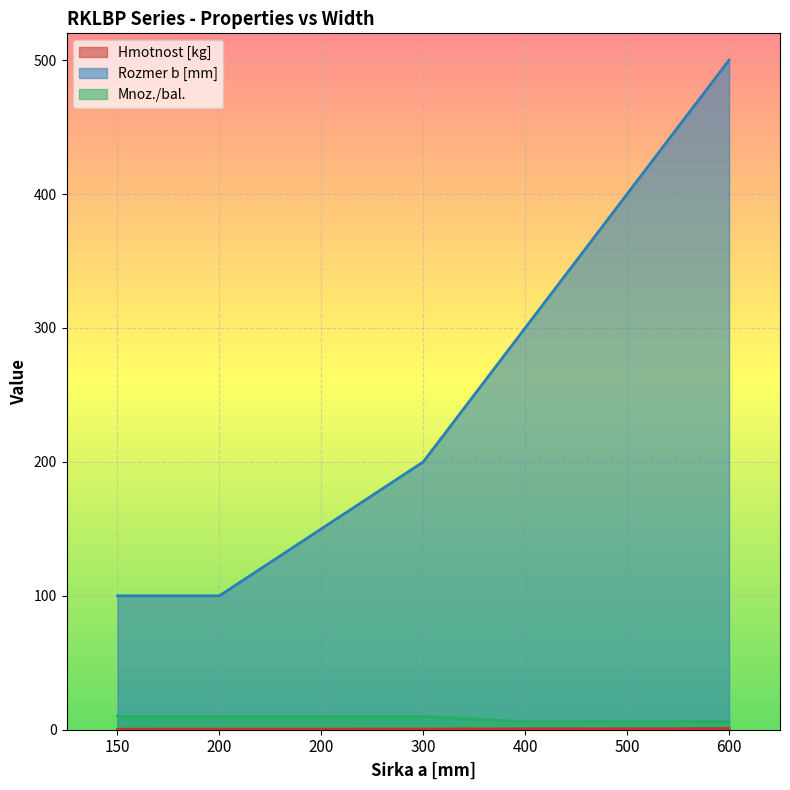

Which has a higher value, 200 or 300?

300